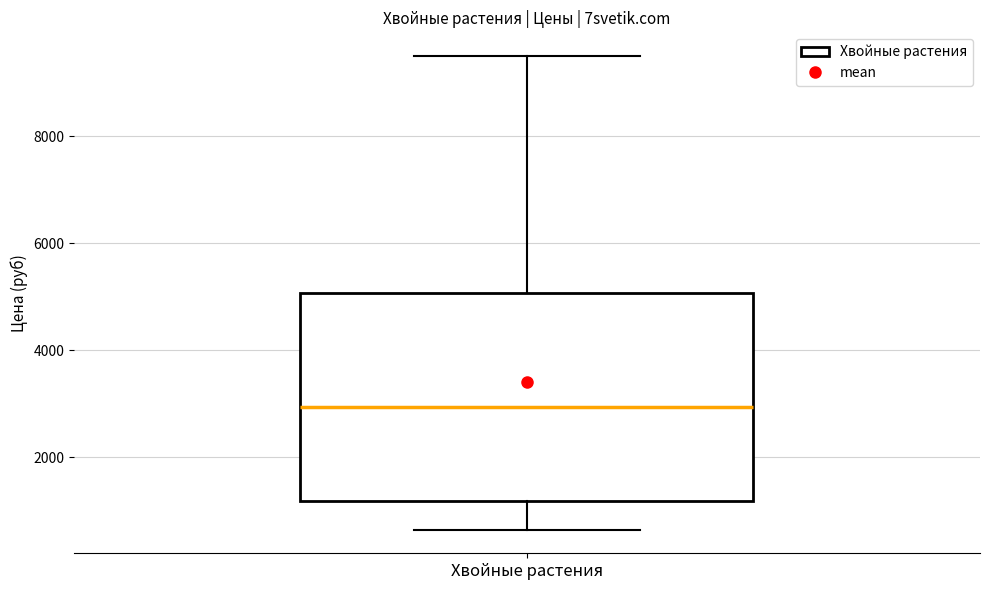

Read this box plot against the y-axis: the position of the median line, the range covered by the box, and the ends of both whiskers. The values are not printed on the chart, so give them approximately, as read against the axis.

median 3000, box 1200 to 5000, whiskers 600 to 9600